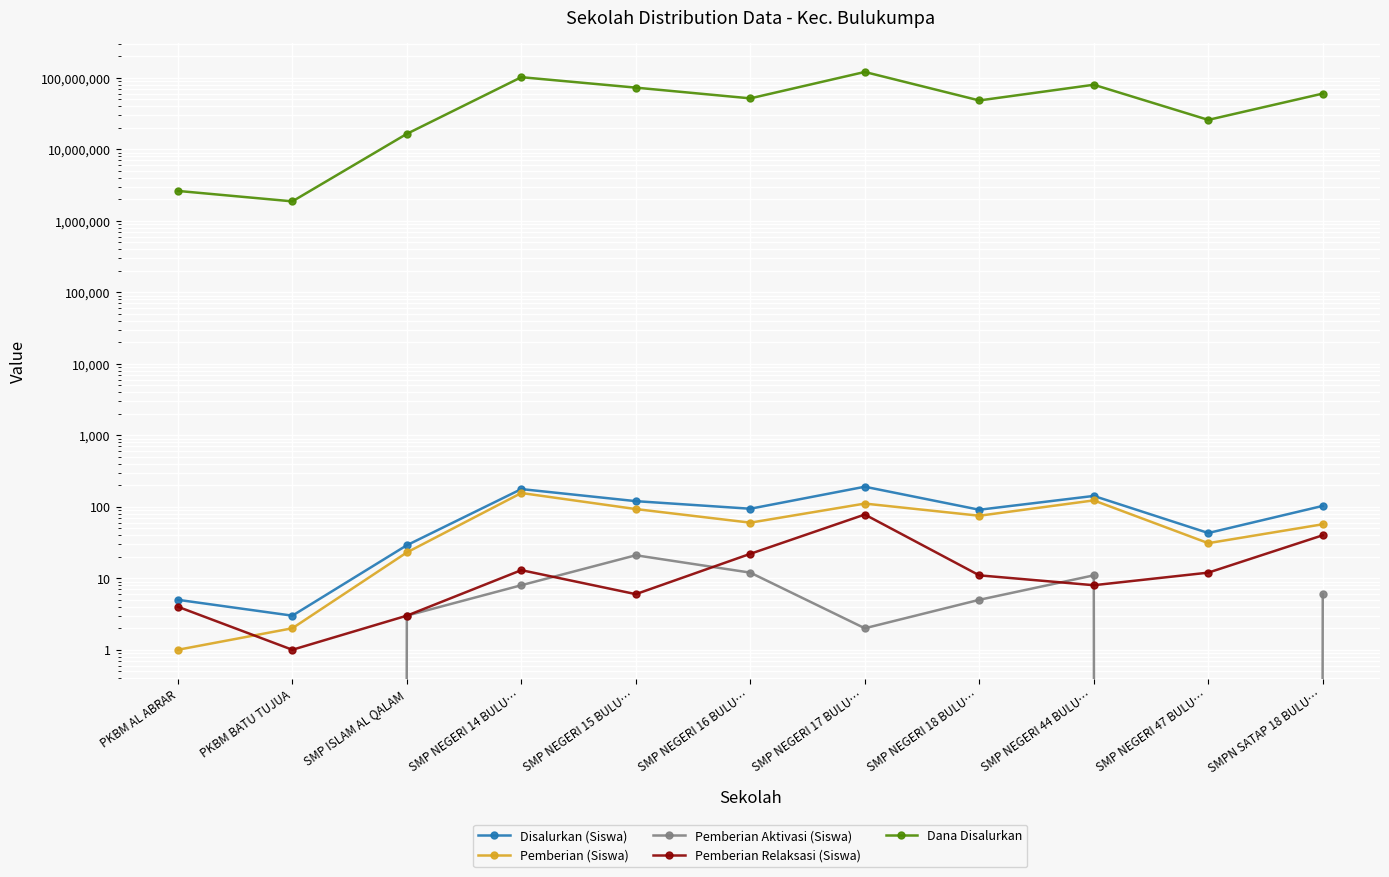

The value of Pemberian Relaksasi (Siswa) at SMPN SATAP 18 BULU… is 20. True or false?

False